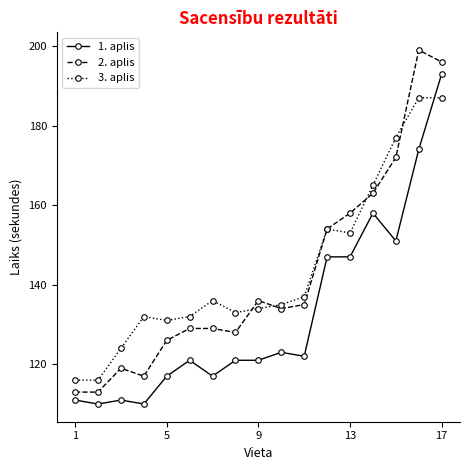

True or false: 2. aplis and 1. aplis cross at least once.

False